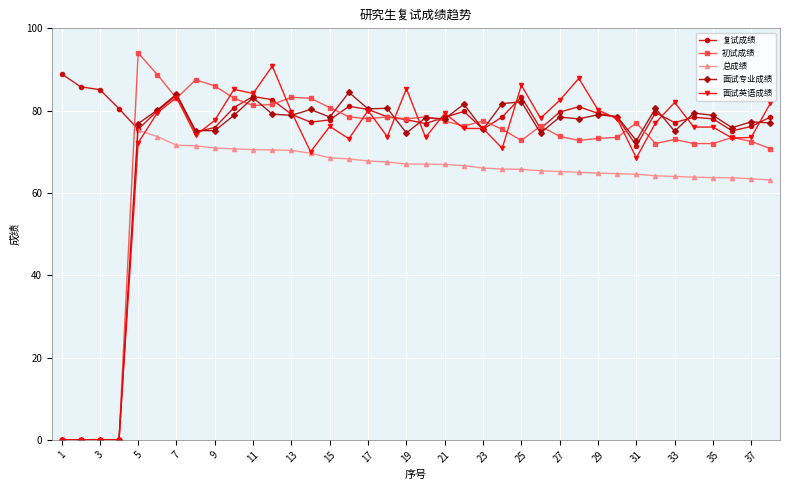

What is the difference between the second highest and minimum values in the 总成绩 series?

73.7